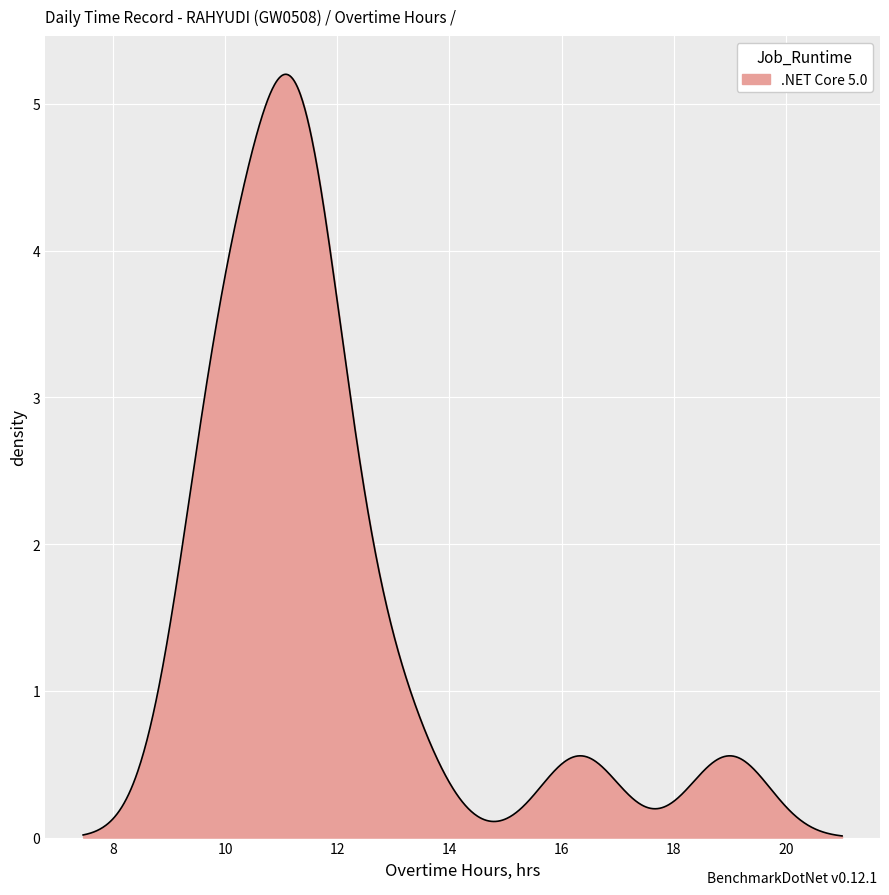

What is the maximum value shown in the chart?

5.2